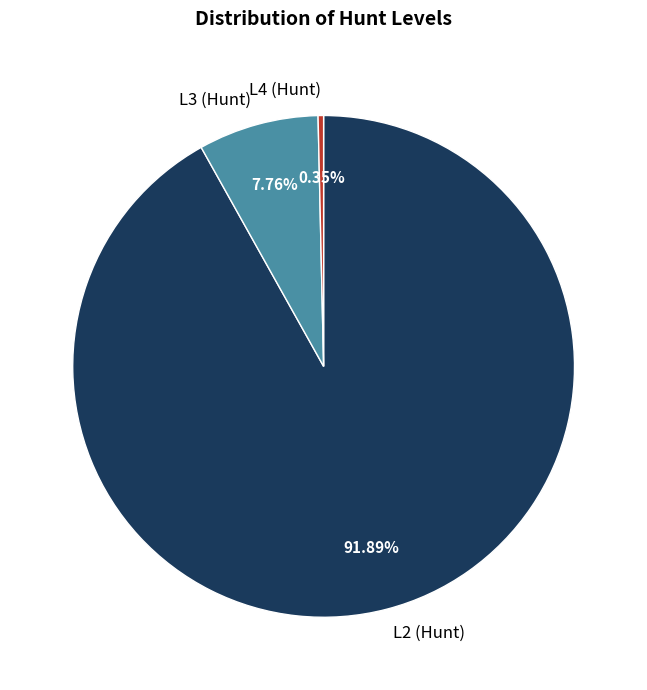

True or false: L2 (Hunt) accounts for 86% of the total.

False